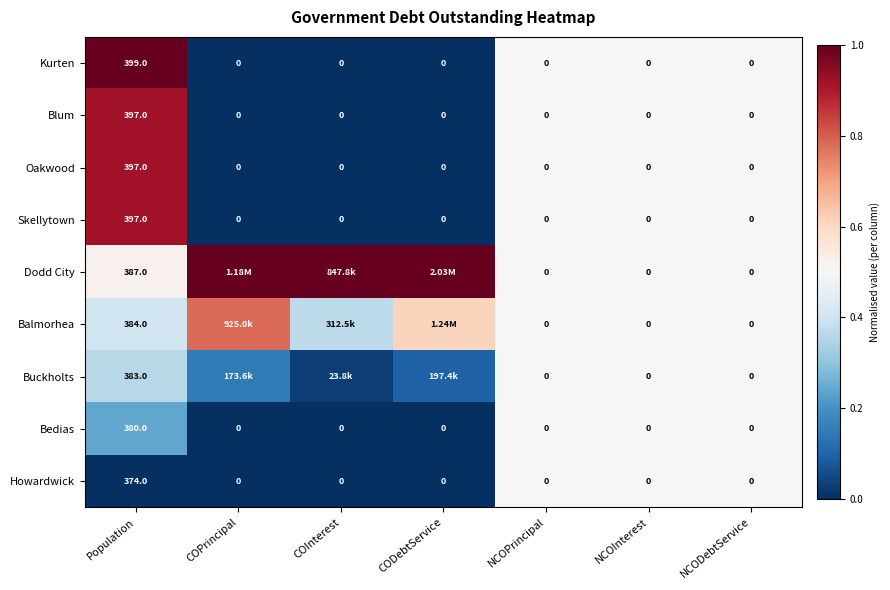

Which has a higher value, CODebtService or COInterest?

CODebtService